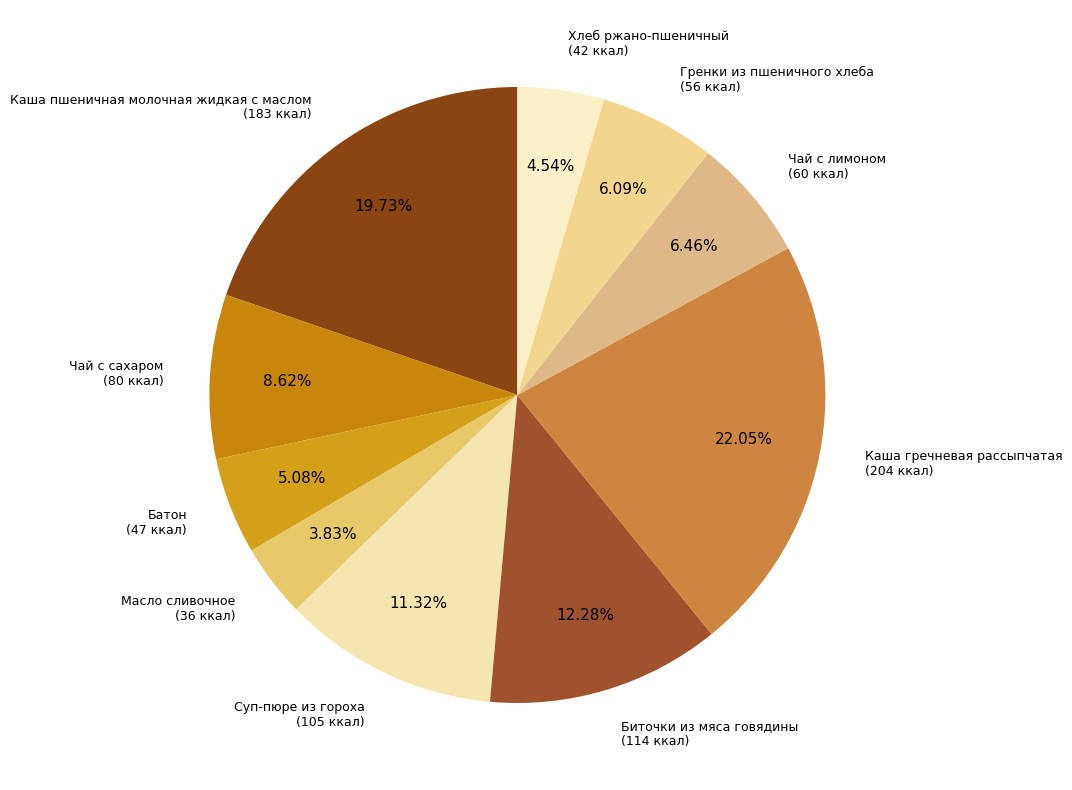

Count the number of slices in the pie.

10